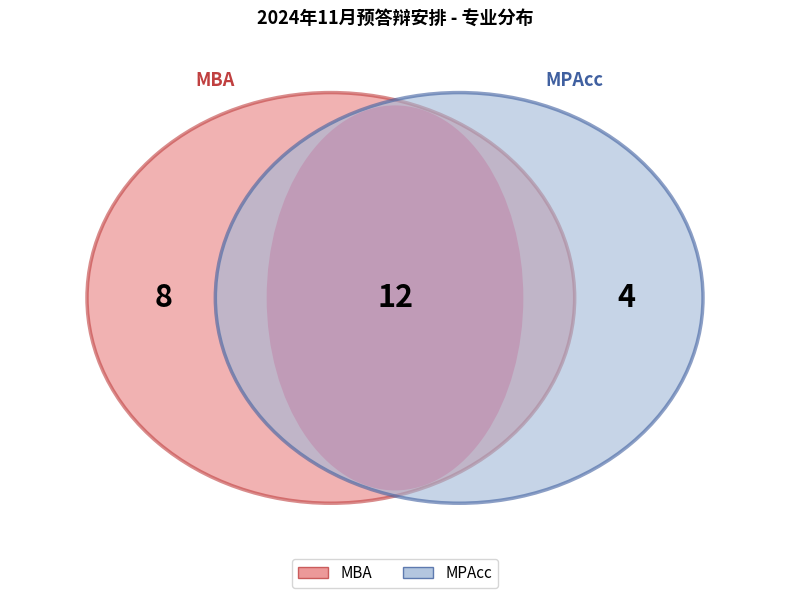

Rank the categories by value from highest to lowest.

MBA, MPAcc